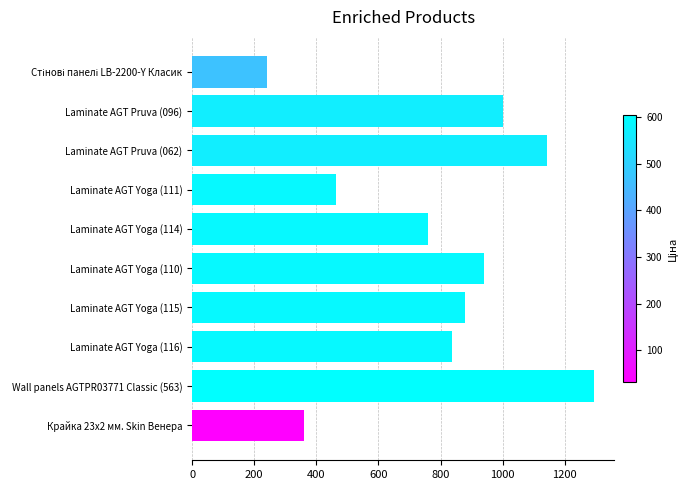

What is the greatest value displayed?

1294